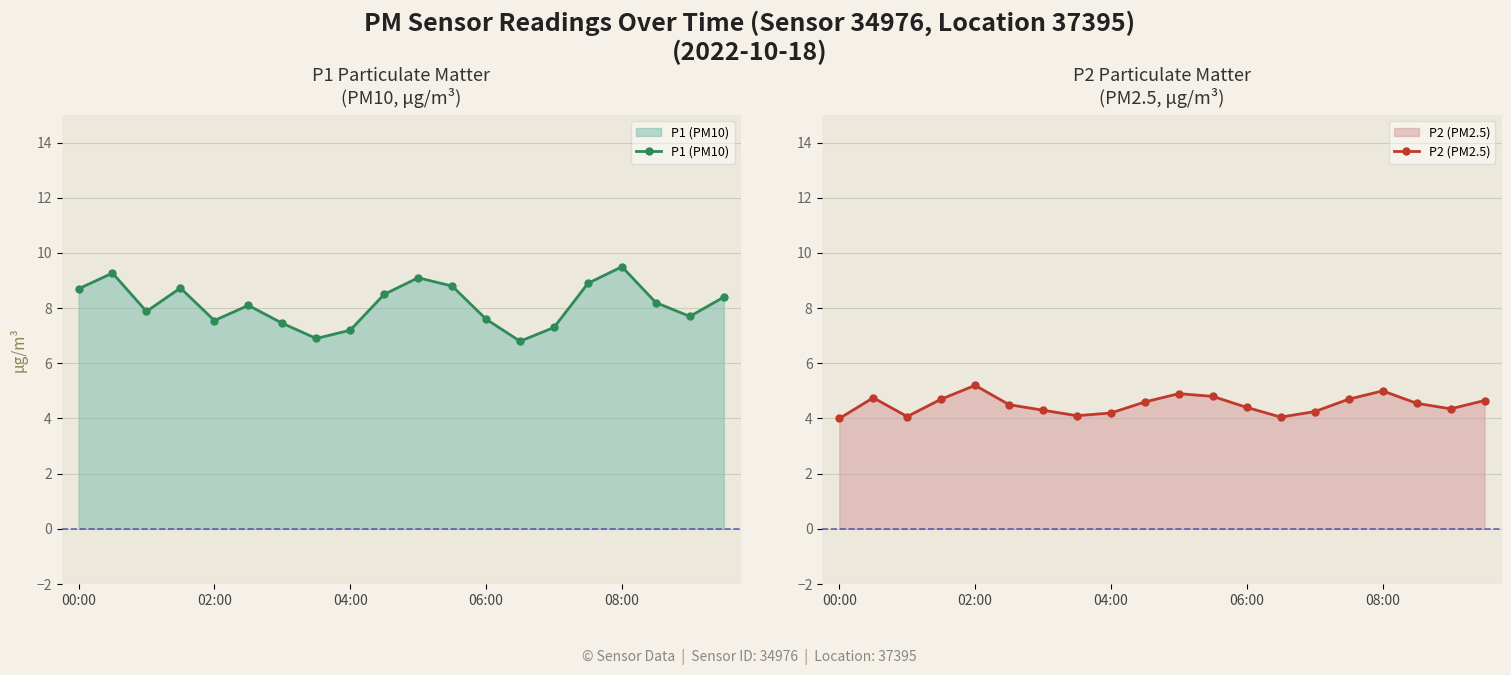

What is the minimum value for P2 (PM2.5)?

4.0